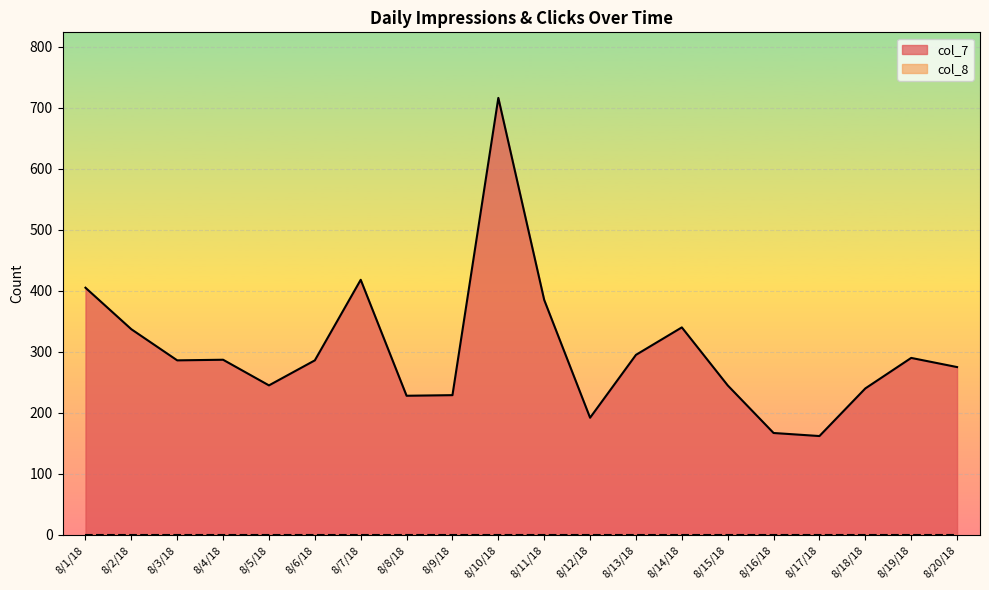

What is the sum of all values?

6028